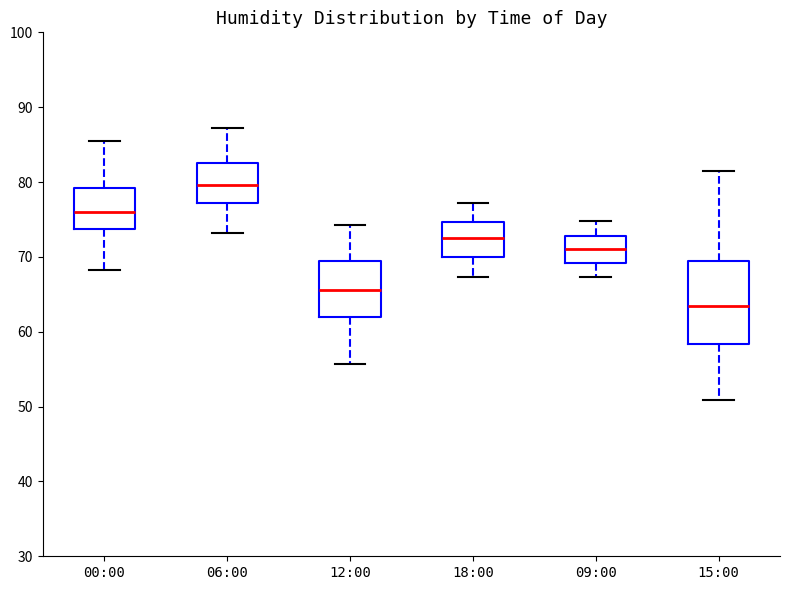

Which box is the tallest, from its lower edge to its upper edge?

15:00